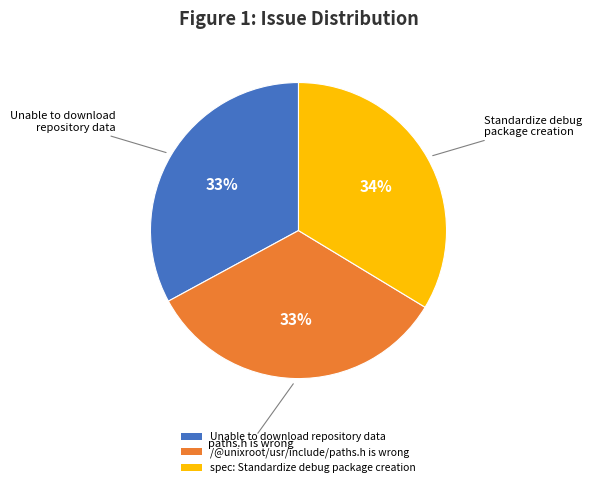

The /@unixroot/usr/include/paths.h is wrong slice represents 41% of the pie. True or false?

False